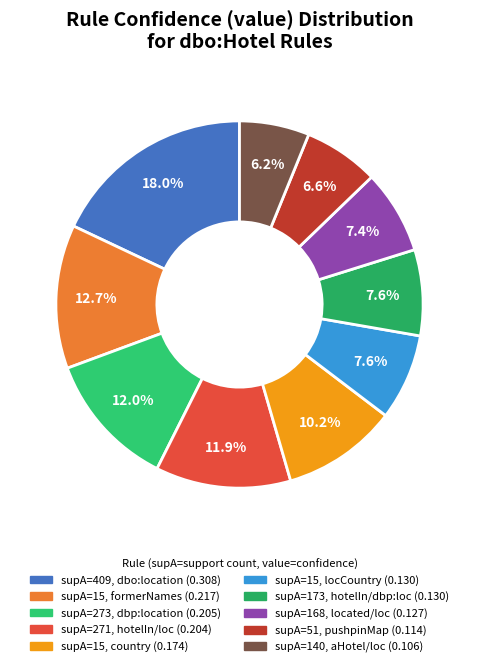

Count the number of slices in the pie.

10